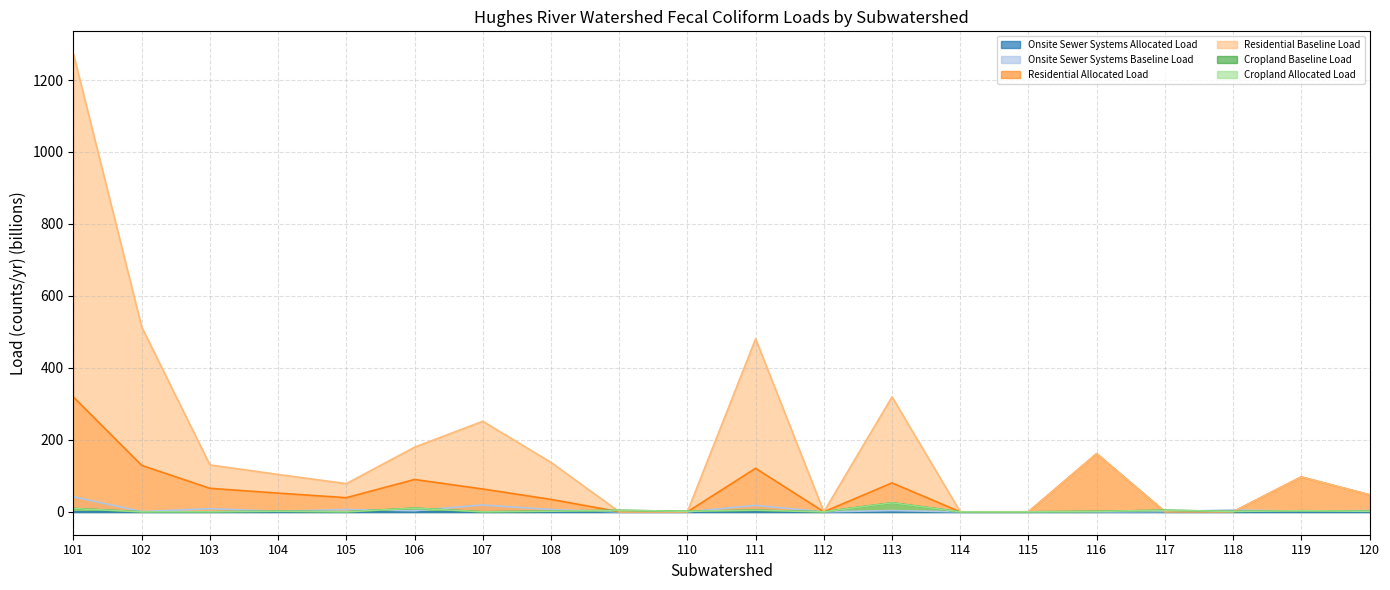

At which category does the chart reach its minimum across all series?

109